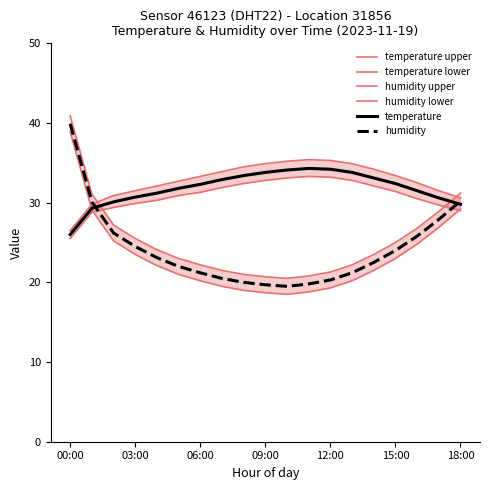

Where does the humidity series first go above 22?

00:00